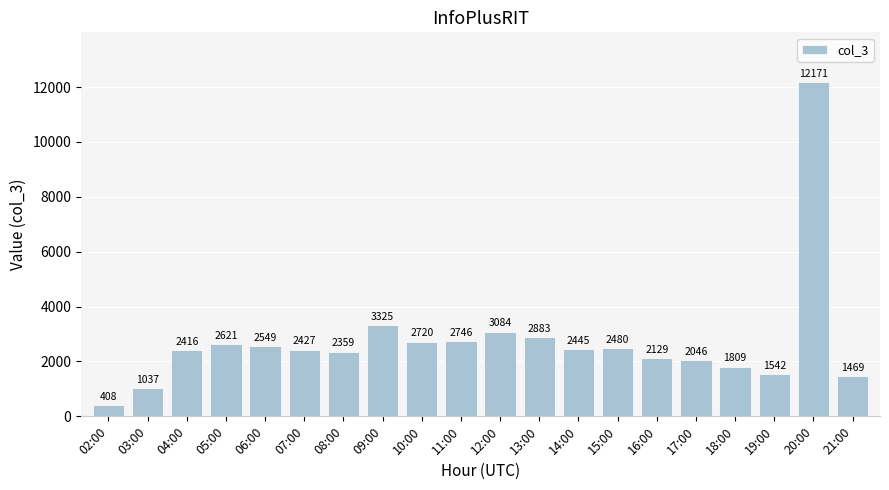

What is the sum of all values?

54666